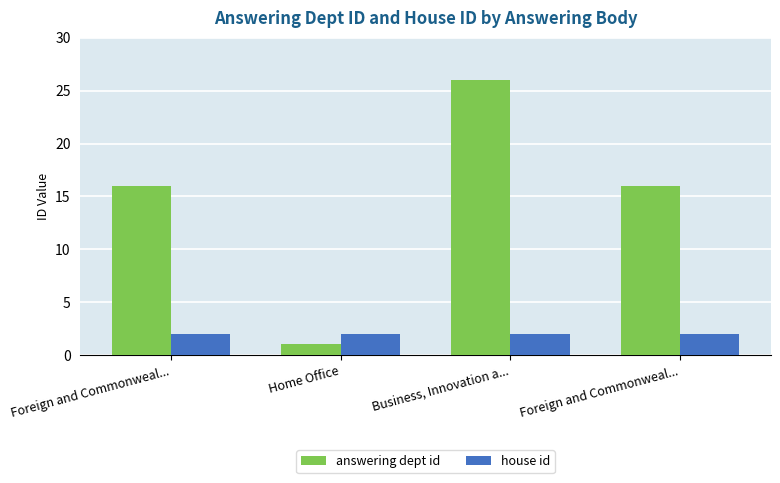

Which series has the largest total across all categories?

answering dept id